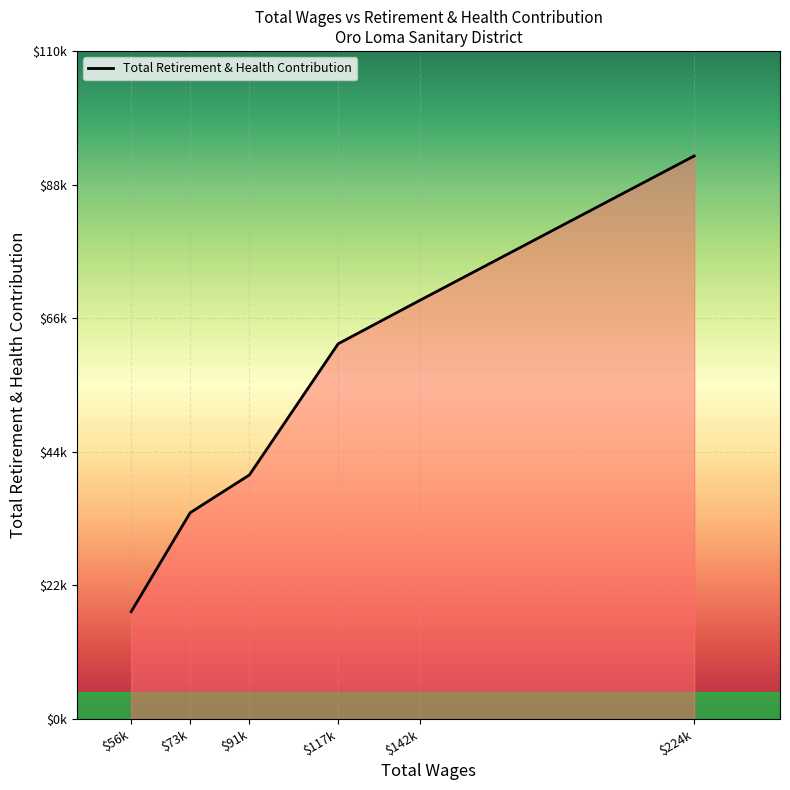

Does the chart have visible grid lines?

Yes